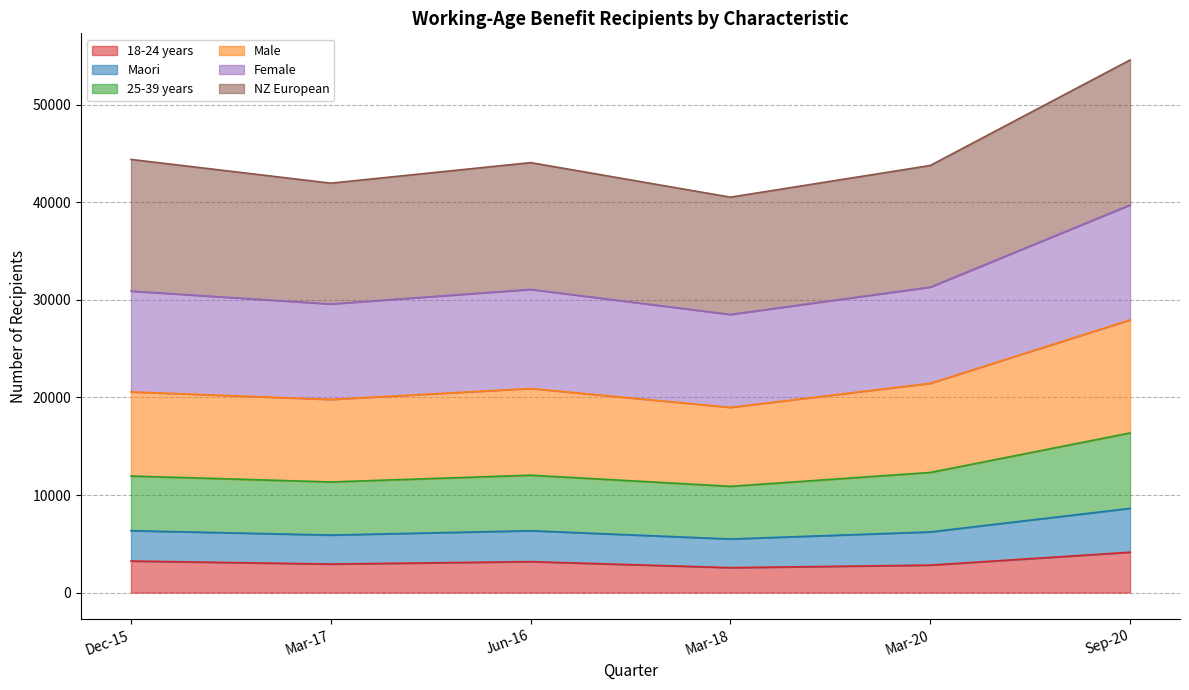

At which category is the sum across all series the highest?

Sep-20